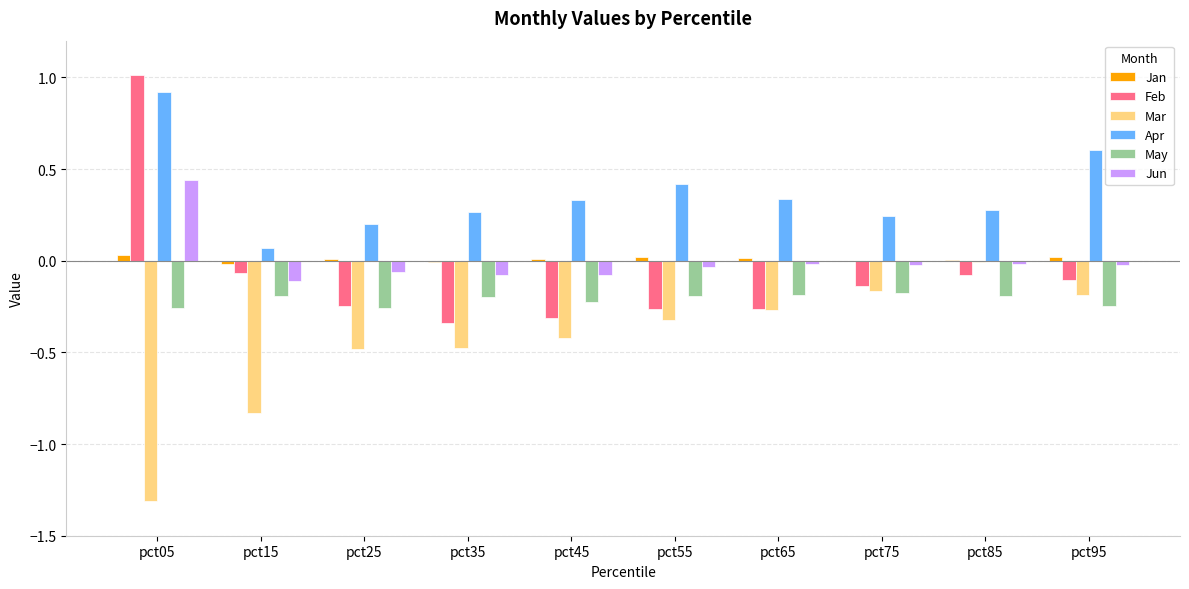

What are all the series names shown in the legend?

Jan, Feb, Mar, Apr, May, Jun